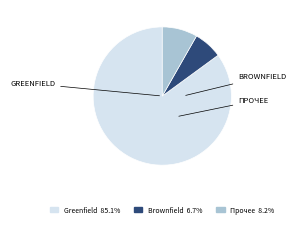

Which category has the smallest portion of the pie?

Brownfield